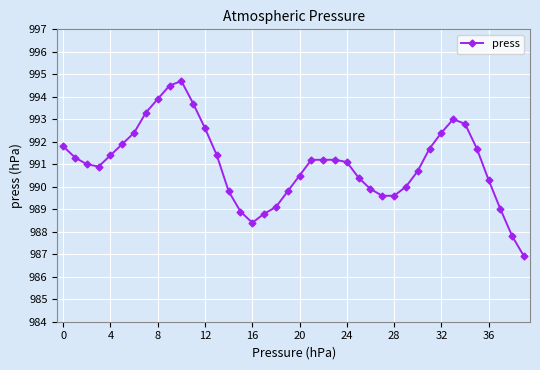

True or false: the data has more than 0 interior local peaks.

True